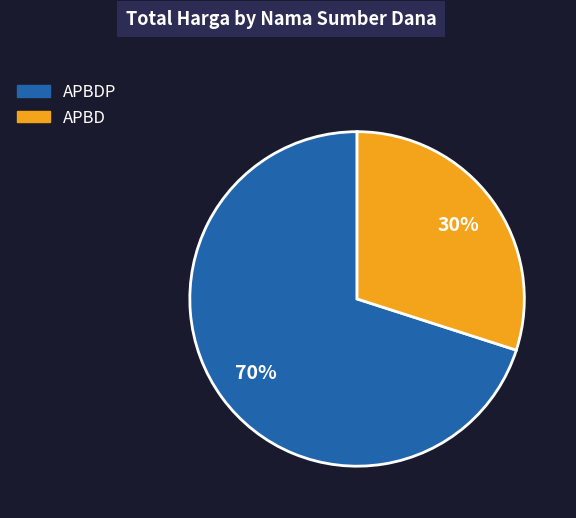

To the nearest percent, what is the average slice percentage?

50%